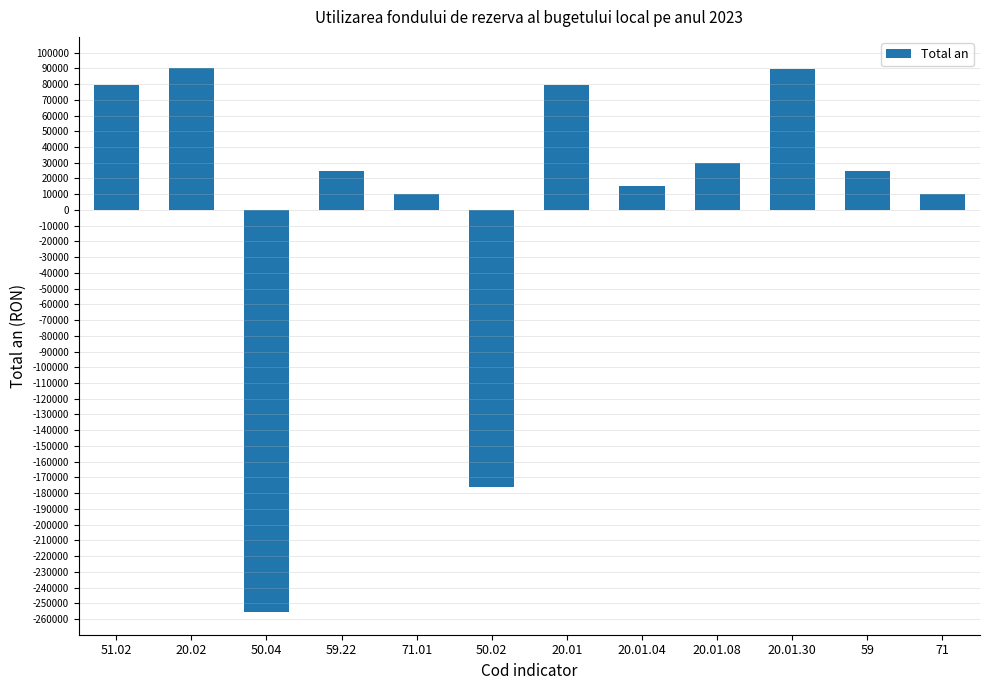

What is the smallest value displayed?

-255500